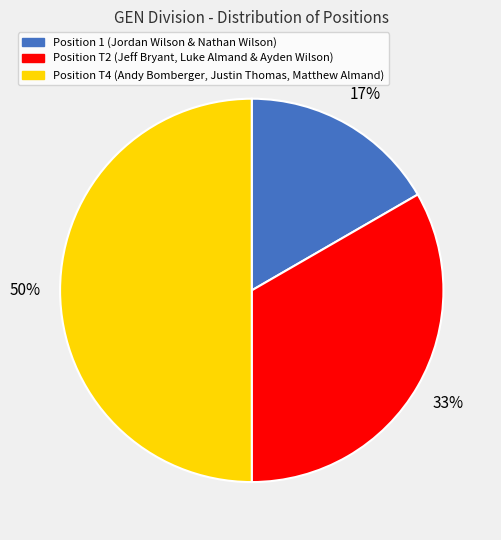

To the nearest percent, what is the average slice percentage?

33%